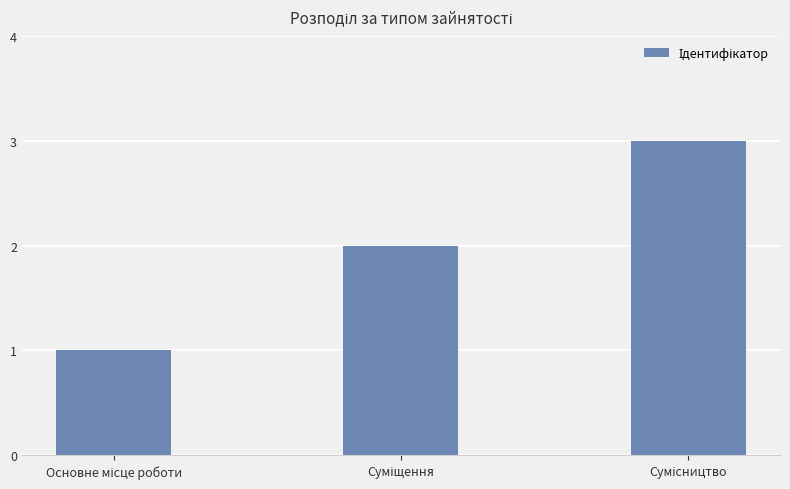

What is the maximum value shown in the chart?

3